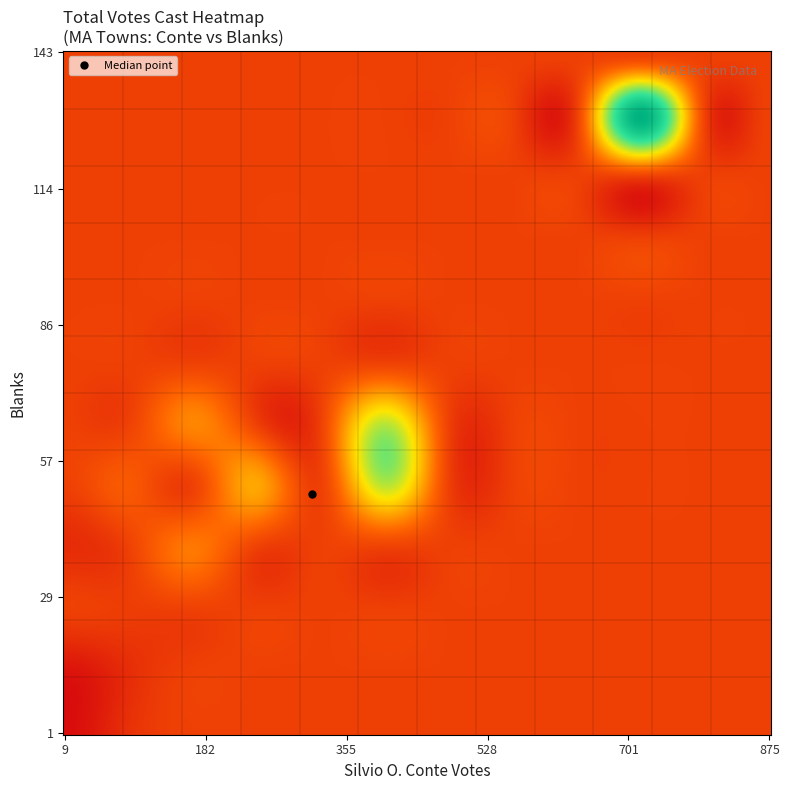

What is the difference between the maximum and minimum values in the blanks series?

142